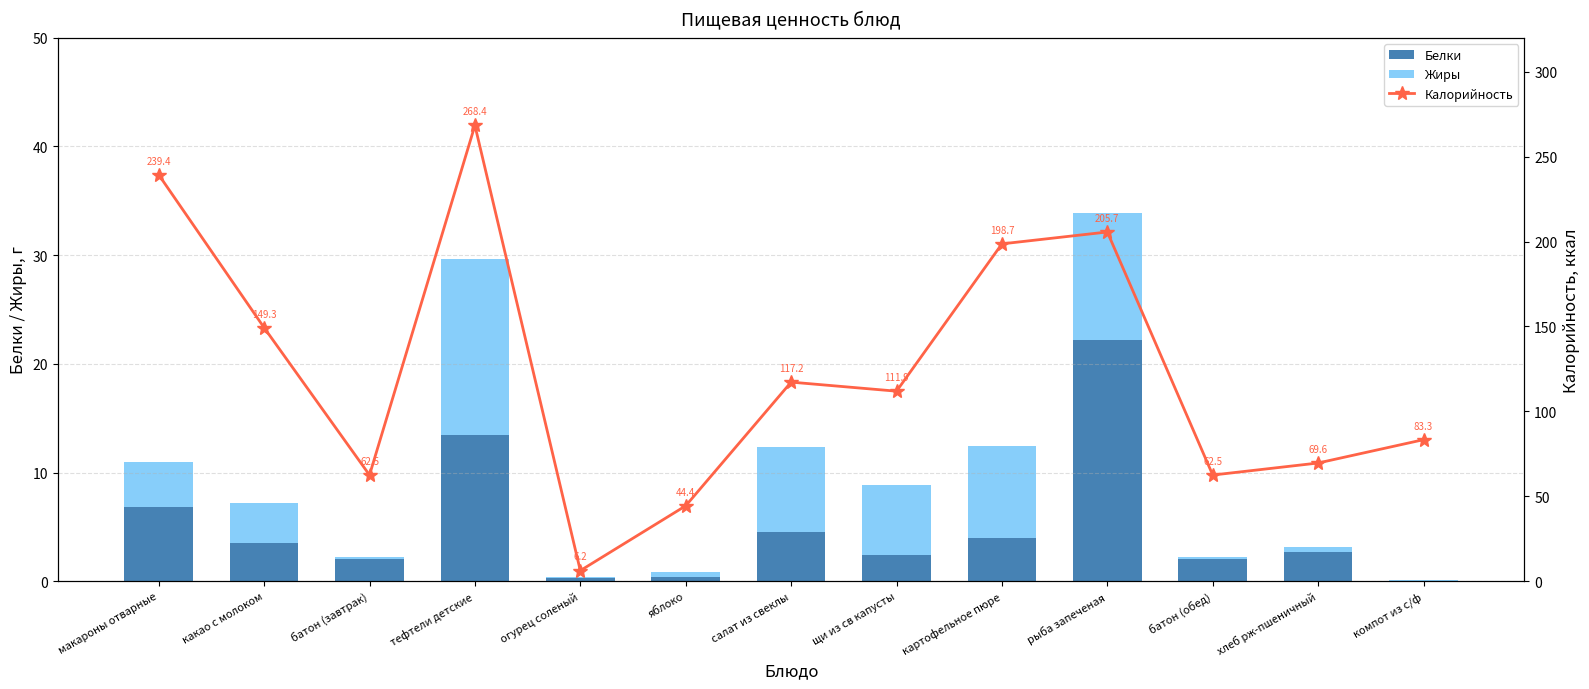

What position from the left is тефтели детские?

4